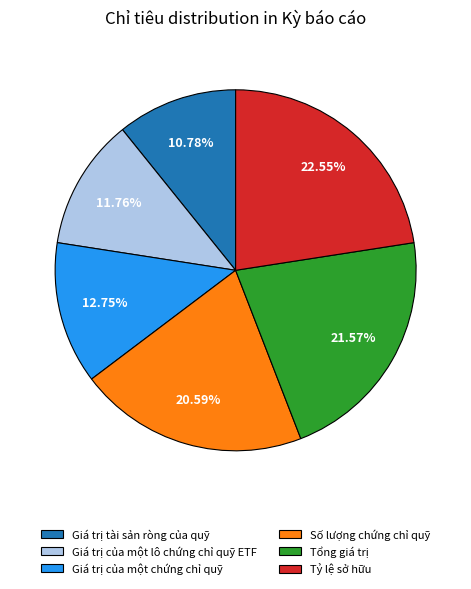

Approximately how many times larger is the value at Số lượng chứng chỉ quỹ compared to Tỷ lệ sở hữu?

0.9